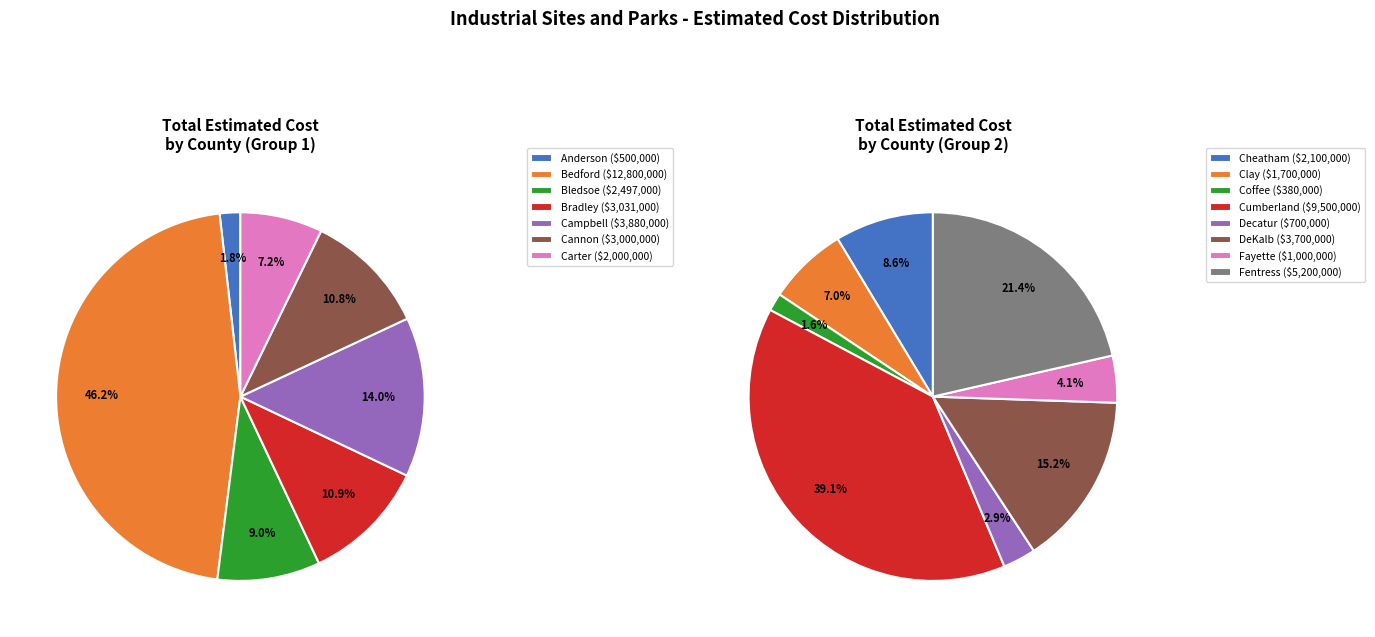

How many segments does this pie chart have?

15